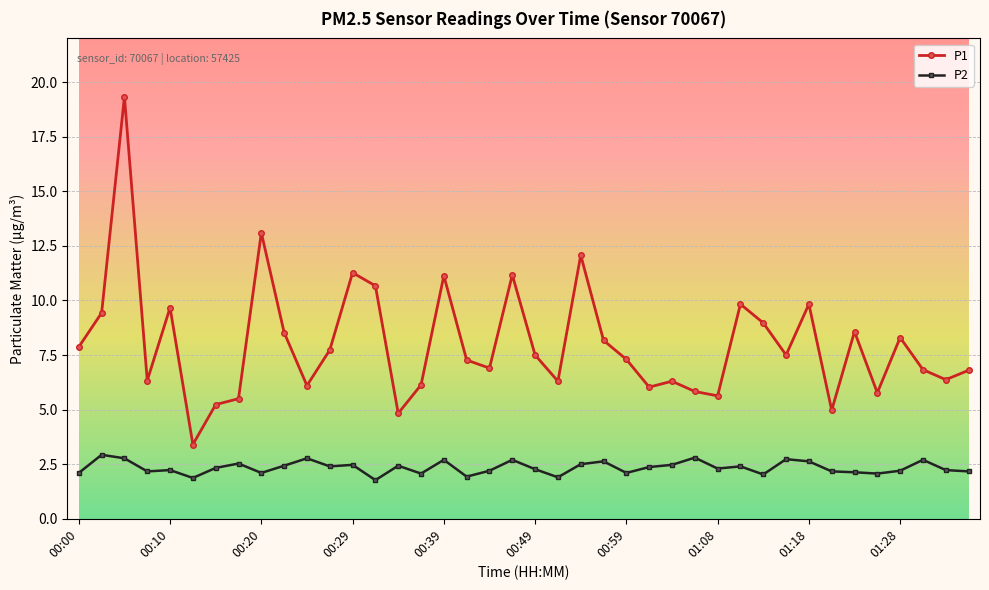

Which series has the largest total across all categories?

P1